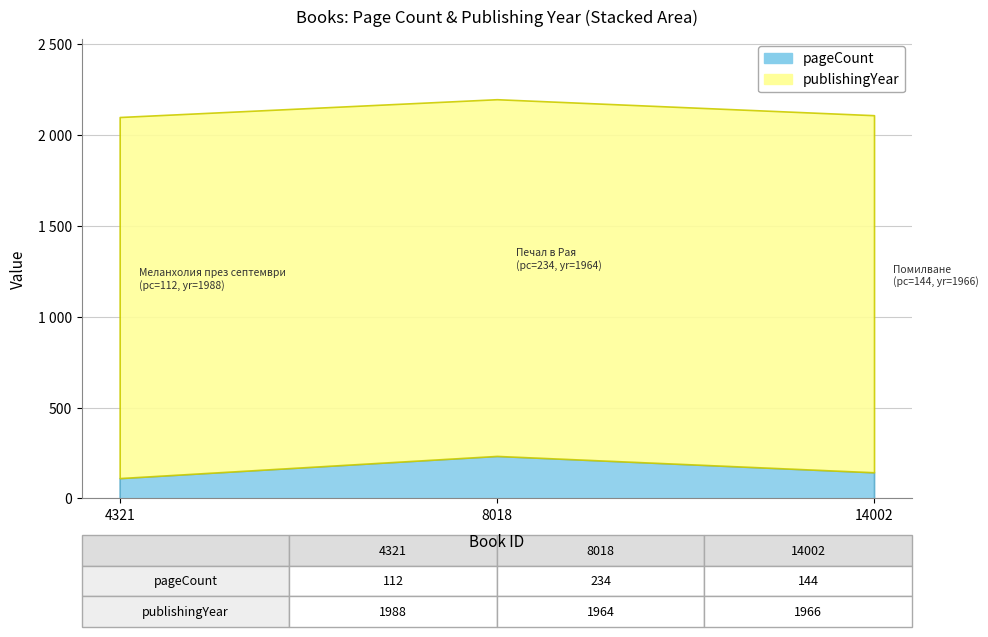

What is the sum of the publishingYear values at 14002 and 8018?

3930